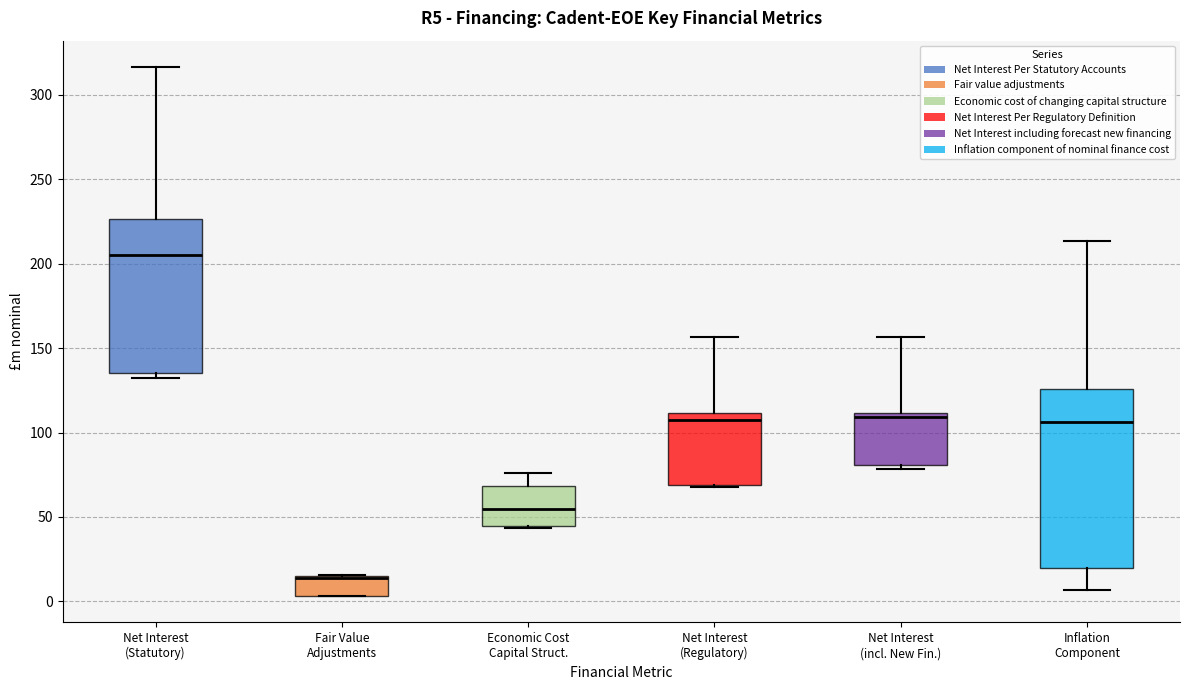

Reading left to right, transcribe this box plot: for each box, give where its median line is, the range the box spans, and where its two whiskers end, as read against the y-axis. The values are not printed on the chart, so give them approximately, as read against the axis.

Net Interest (Statutory): median 205, box 135 to 225, whiskers 130 to 315
Fair Value Adjustments: median 15 (drawn on the box's upper edge), box 5 to 15, whiskers 5 to 15
Economic Cost Capital Struct.: median 55, box 45 to 70, whiskers 45 to 75
Net Interest (Regulatory): median 105, box 70 to 110, whiskers 70 to 155
Net Interest (incl. New Fin.): median 110 (just below the box's upper edge), box 80 to 110, whiskers 80 (just below the box's lower edge) to 155
Inflation Component: median 105, box 20 to 125, whiskers 5 to 215